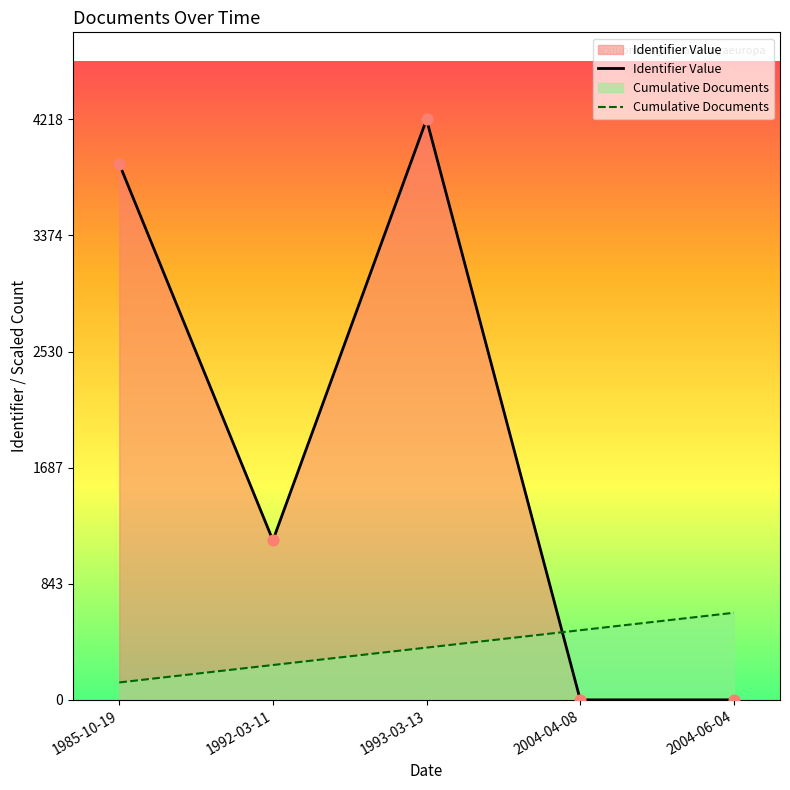

Which series reaches the maximum Y coordinate?

Identifier Value